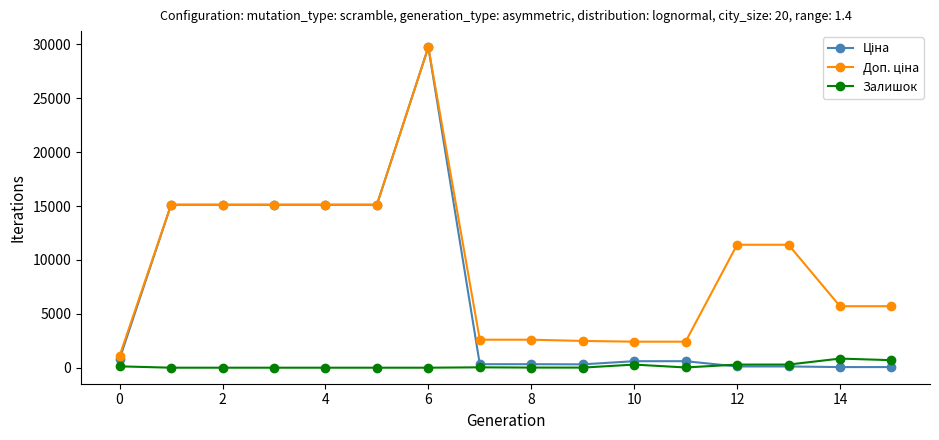

What is the highest value of the Залишок series?

845.0